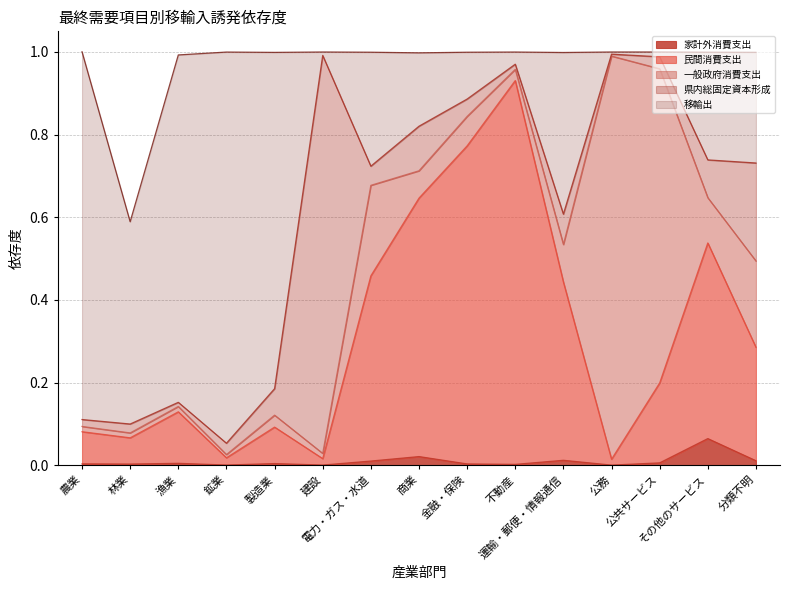

True or false: 家計外消費支出 has a value of 0.0 at 建設.

False